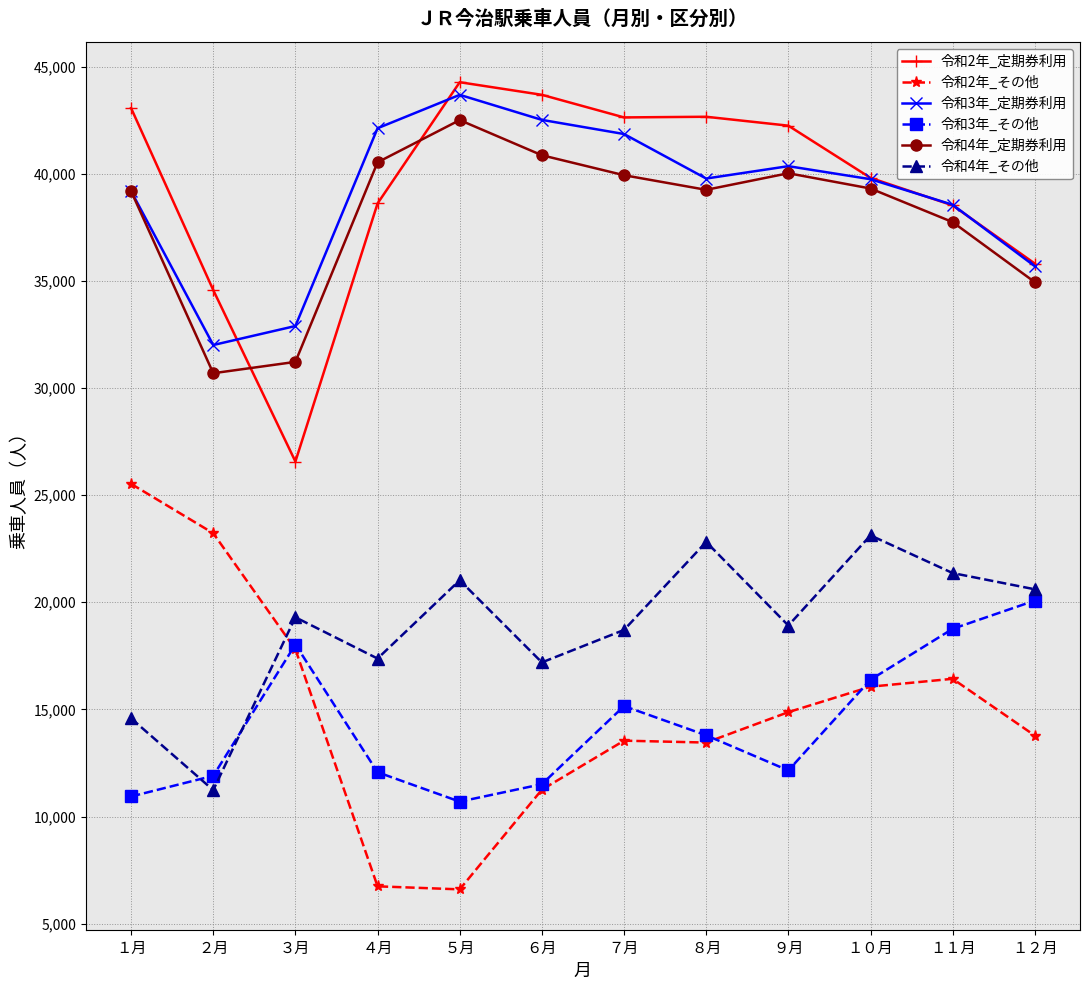

What is the difference between the highest and lowest values at ６月?

32427